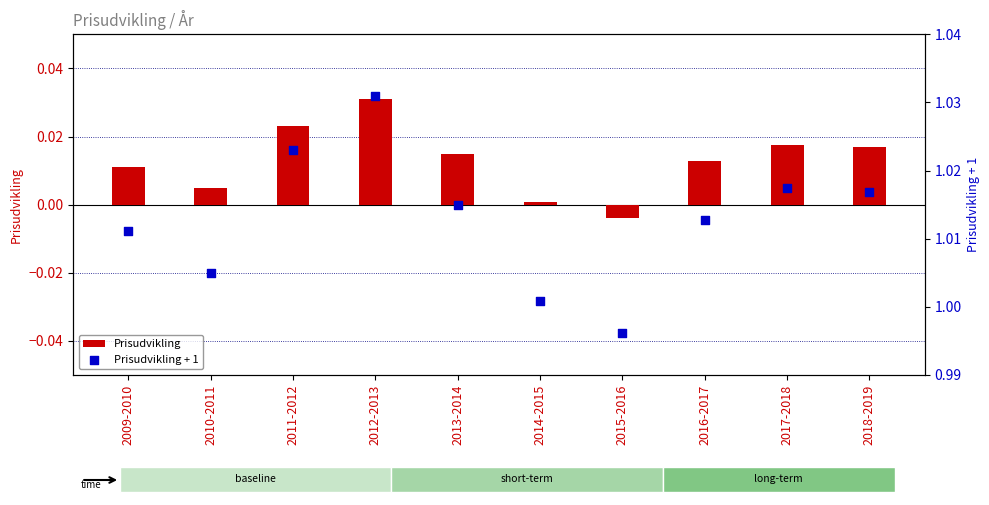

What are all the series names shown in the legend?

Prisudvikling, Prisudvikling + 1